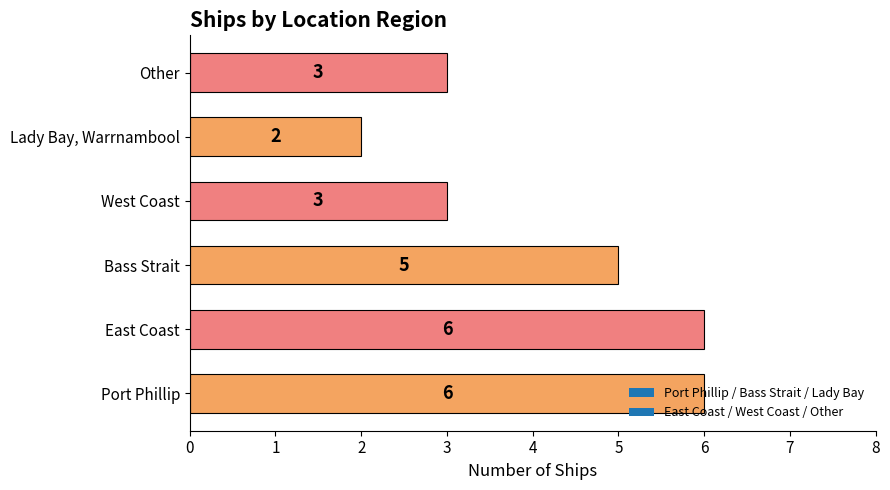

What is the sum of all values?

25